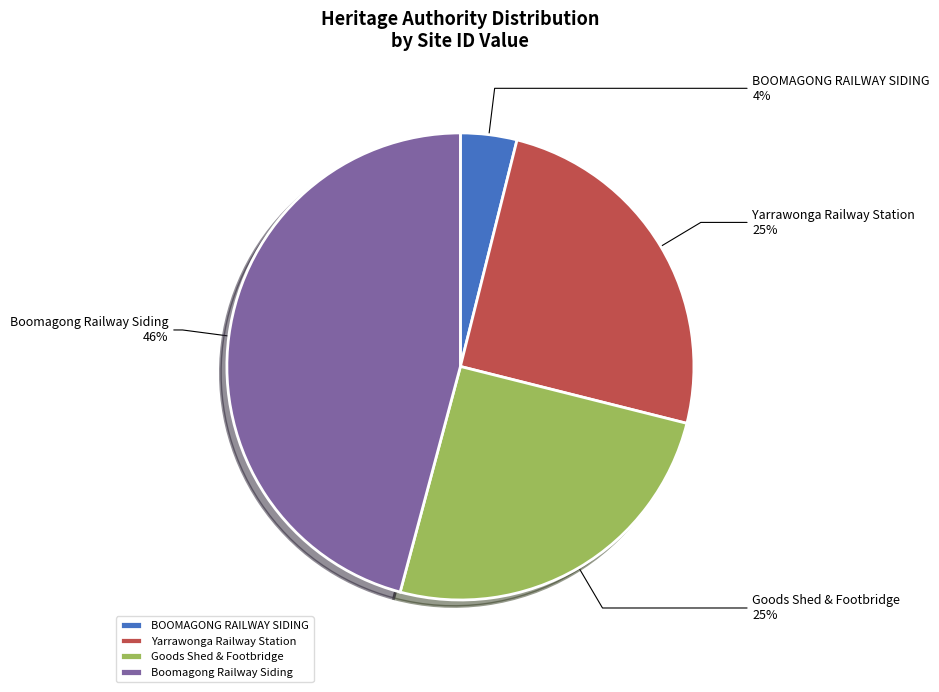

How many segments does this pie chart have?

4